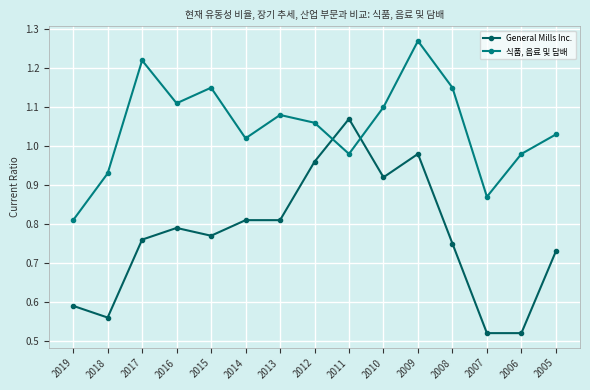

True or false: General Mills Inc. has a value of 0.5 at 2012.

False